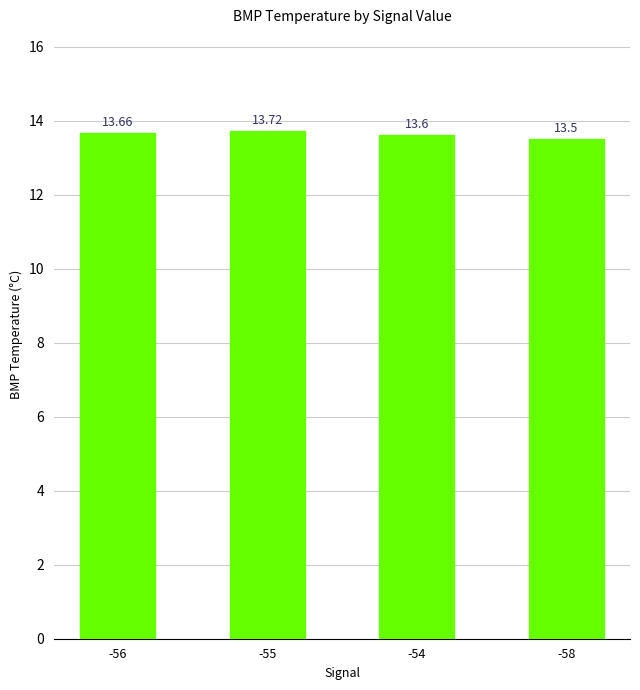

What is the ratio of the value at -55 to the value at -54?

1.0